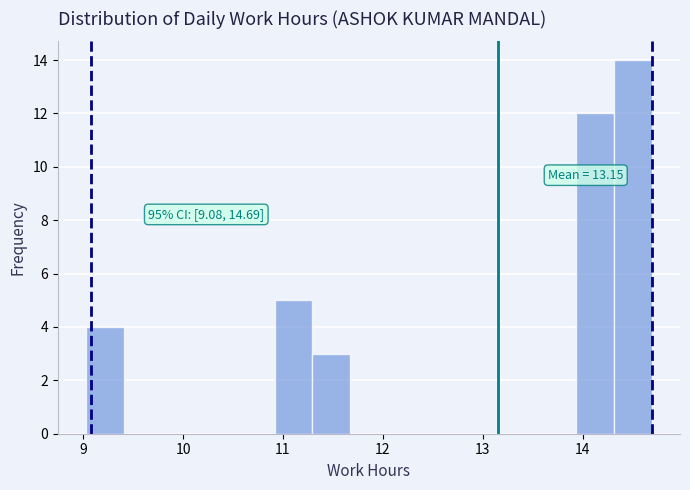

Read against the x-axis, roughly where is the centre of the tallest bar?

14.5